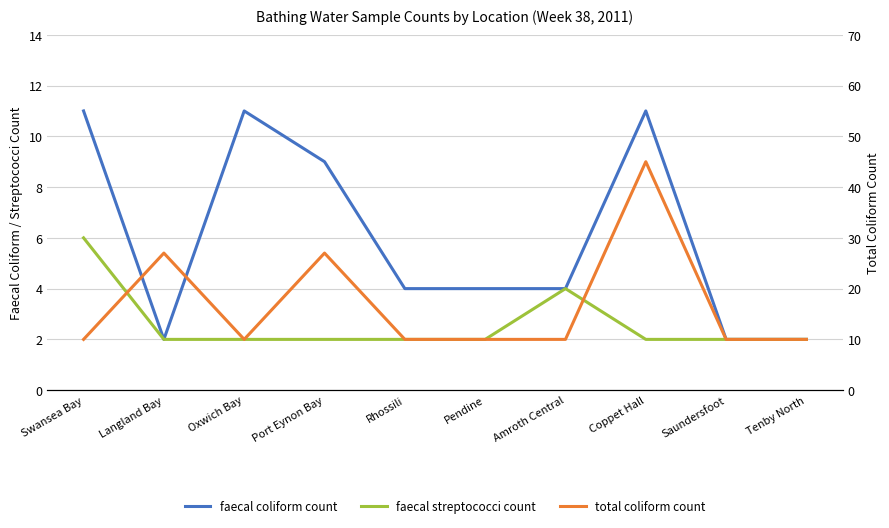

Is the value of total coliform count at Rhossili greater than the value of faecal coliform count at Coppet Hall?

No